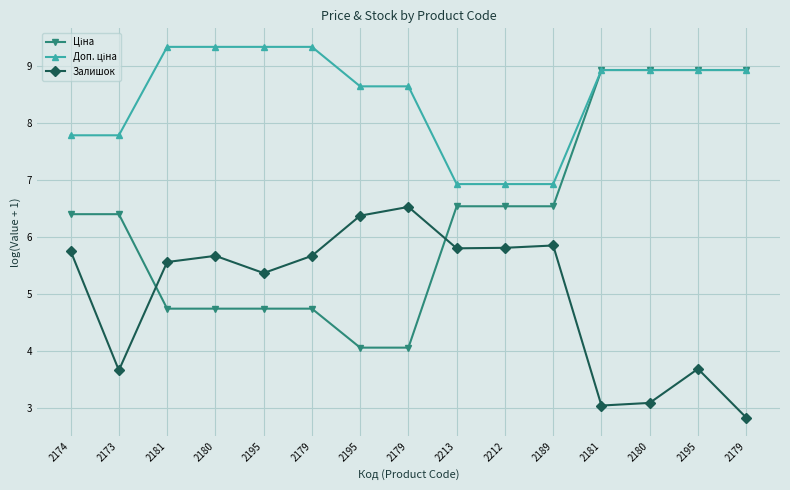

Does the chart have visible grid lines?

Yes